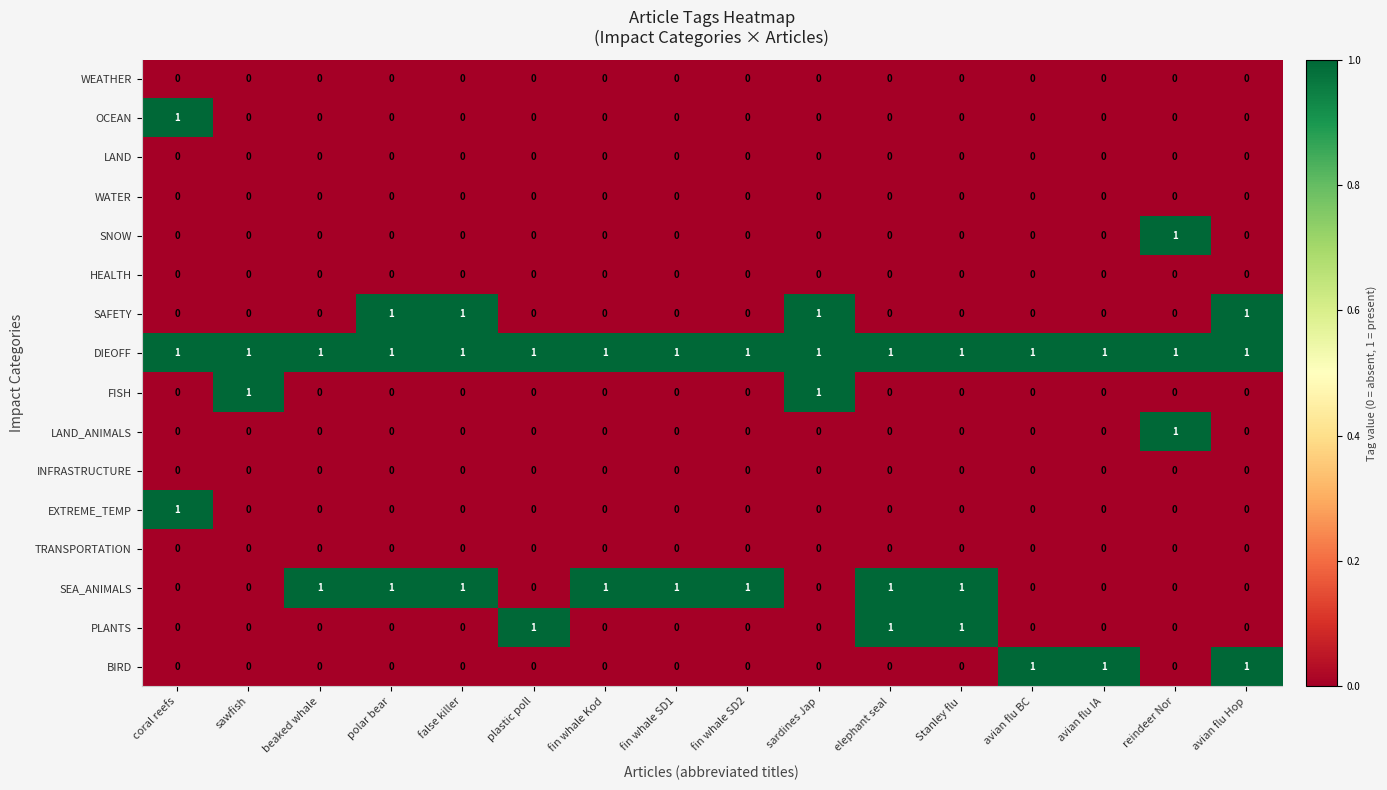

The WEATHER series shows 0 at false killer. True or false?

True